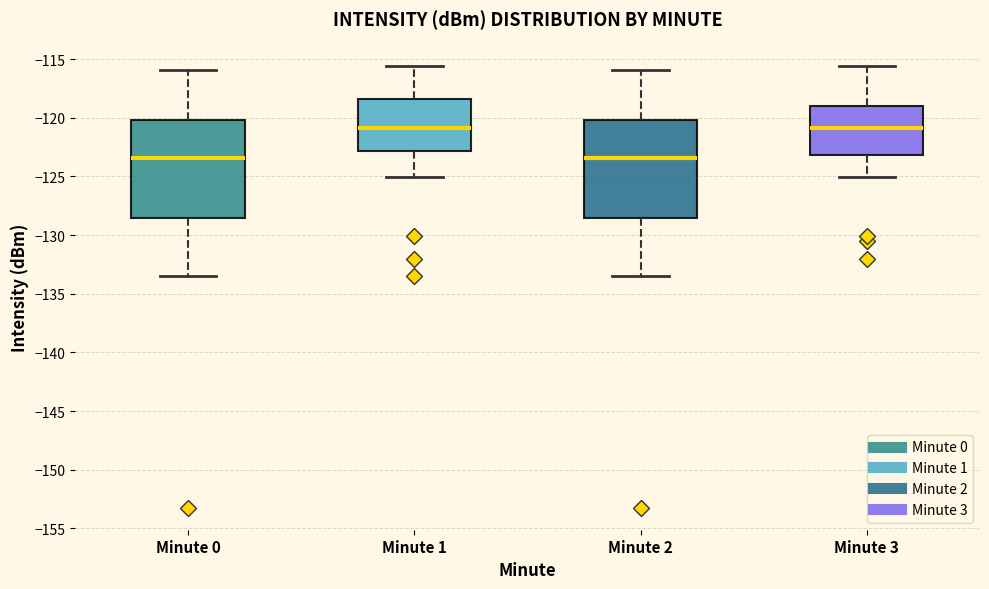

Where does the lower whisker of the box for Minute 0 end on the y-axis? The values are not printed on the chart, so give them approximately, as read against the axis.

-133.5